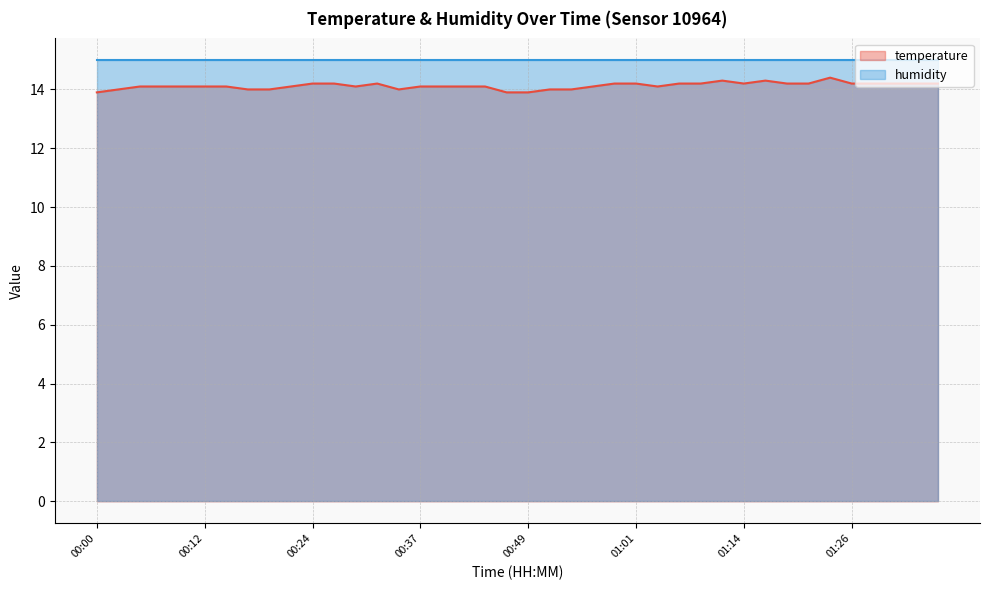

Rank the categories by value from highest to lowest.

01:23, 01:11, 01:16, 00:24, 00:27, 00:32, 00:59, 01:01, 01:06, 01:09, 01:14, 01:18, 01:21, 01:26, 01:28, 01:31, 01:33, 01:36, 00:05, 00:07, 00:10, 00:12, 00:15, 00:22, 00:29, 00:37, 00:39, 00:41, 00:44, 00:56, 01:04, 00:02, 00:17, 00:19, 00:34, 00:51, 00:54, 00:00, 00:46, 00:49